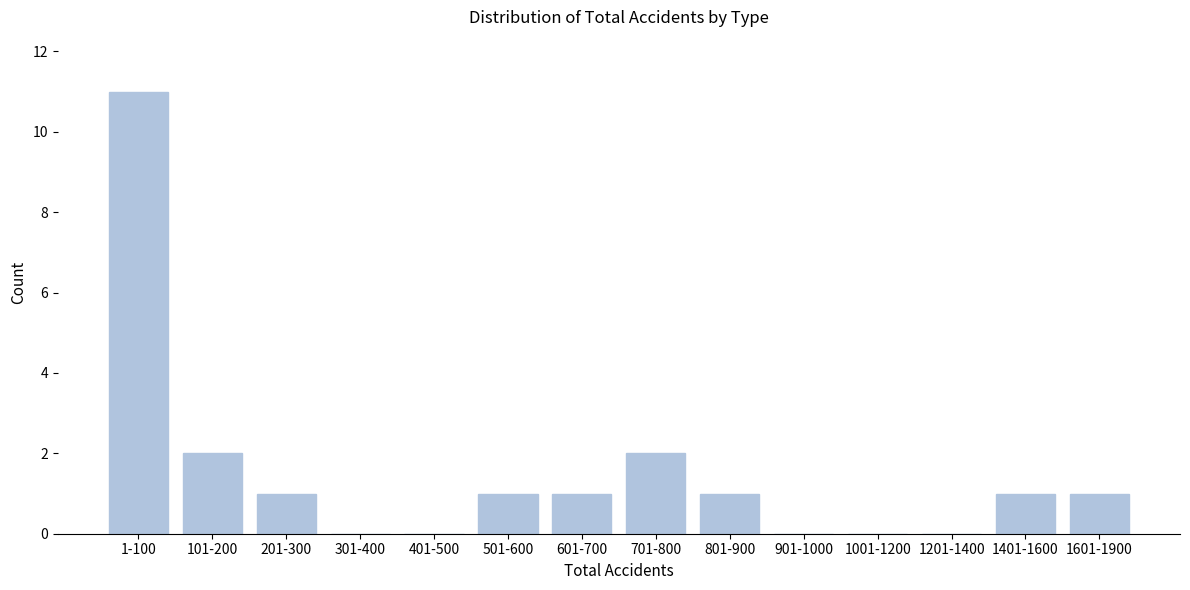

Reading right to left, transcribe all the data shown in this chart.

1601-1900=1	1401-1600=1	1201-1400=0	1001-1200=0	901-1000=0	801-900=1	701-800=2	601-700=1	501-600=1	401-500=0	301-400=0	201-300=1	101-200=2	1-100=11